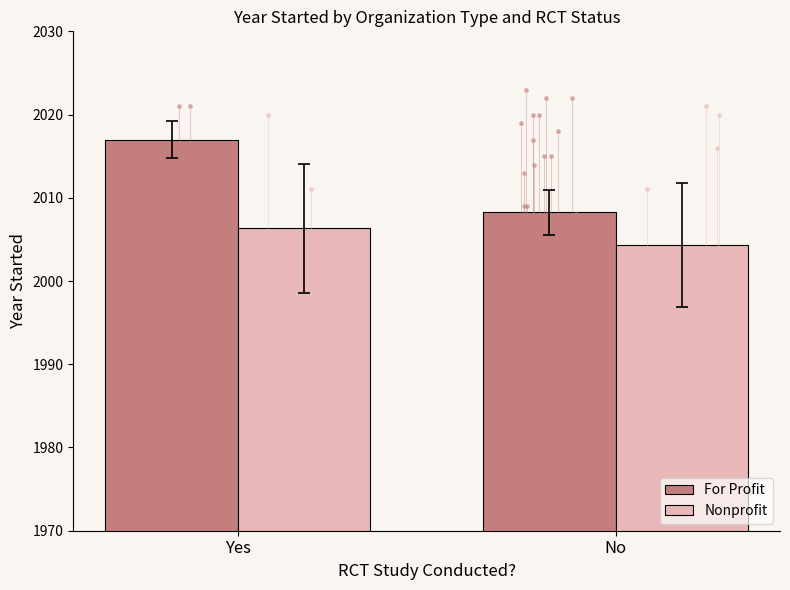

True or false: Nonprofit has a value of 2006.3 at Yes.

True